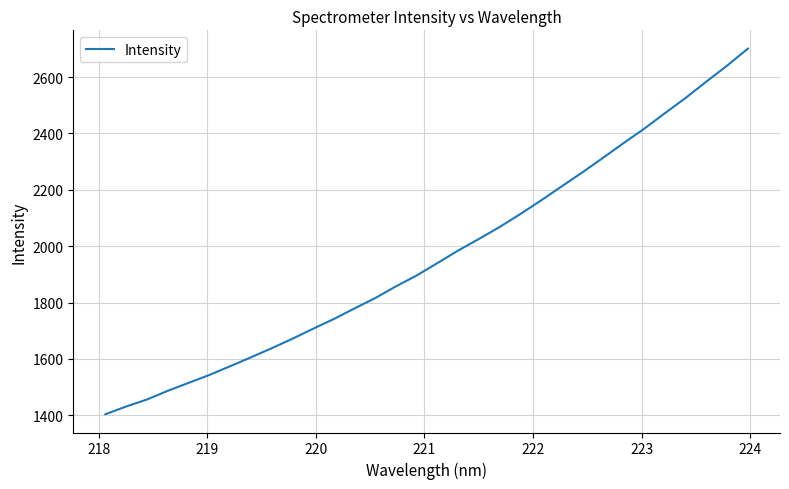

How many distinct data groups are displayed?

1